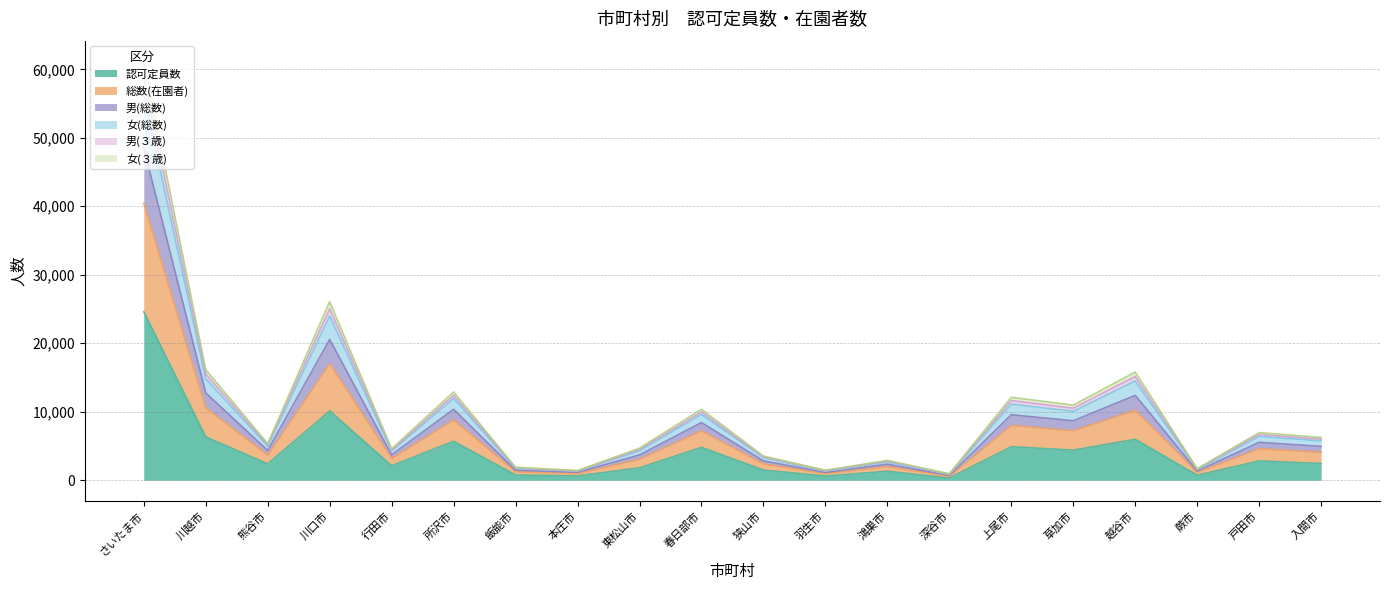

Does the chart display data point markers on the line(s)?

No